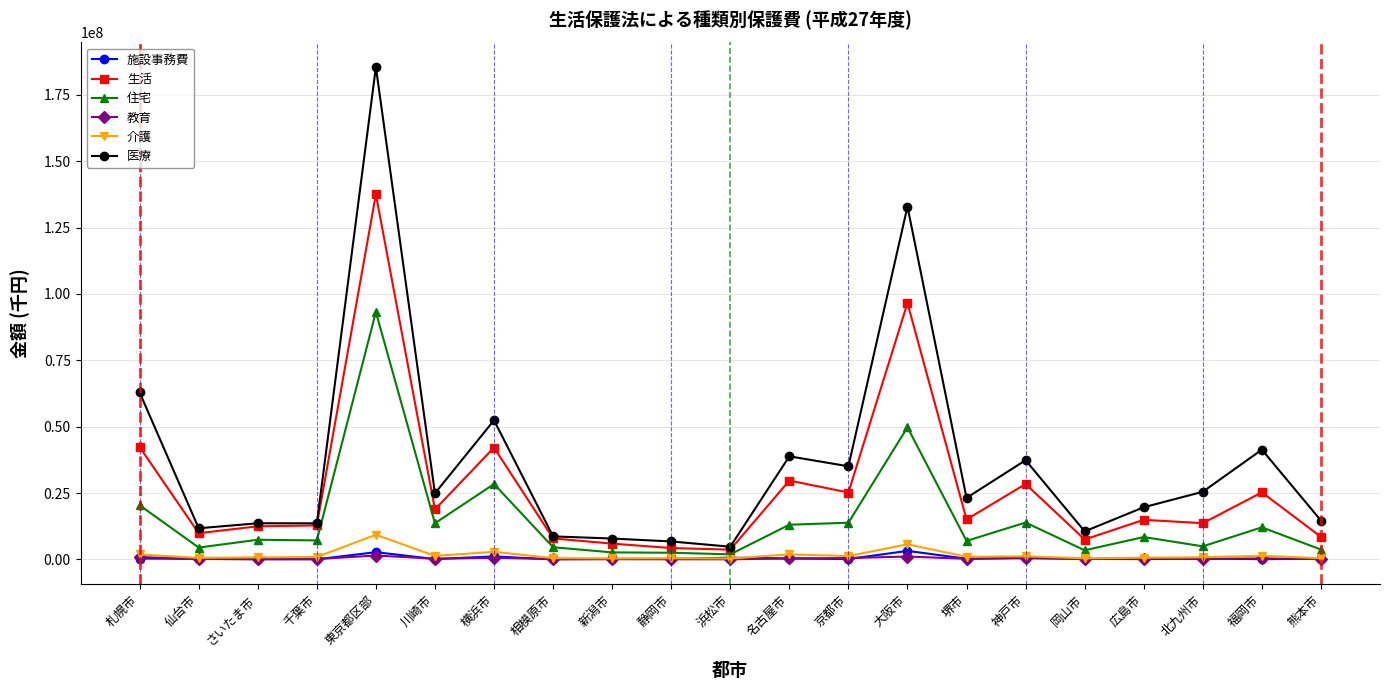

What is the minimum value for 施設事務費?

36386